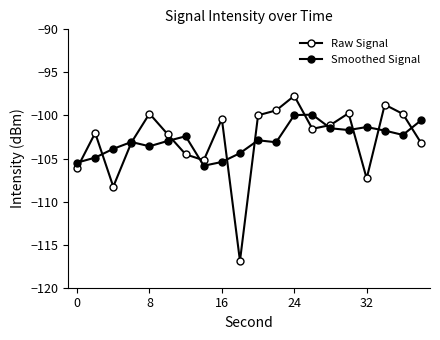

Reading left to right, what are all the values shown in this chart?

Raw Signal: -106.1	-102.0	-108.3	-103.1	-99.8	-102.2	-104.5	-105.2	-100.4	-116.9	-100.0	-99.4	-97.7	-101.6	-101.1	-99.7	-107.3	-98.7	-99.8	-103.2
Smoothed Signal: -105.5	-104.9	-103.9	-103.1	-103.6	-103.0	-102.4	-105.8	-105.4	-104.4	-102.9	-103.1	-100.0	-99.9	-101.5	-101.7	-101.3	-101.8	-102.3	-100.6